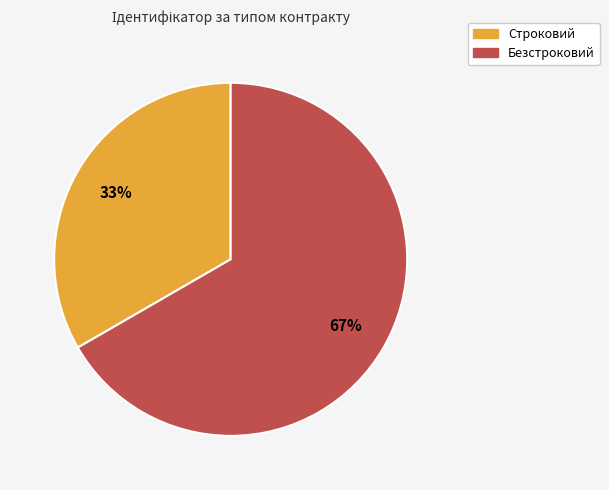

Is there a majority slice in this chart?

Yes